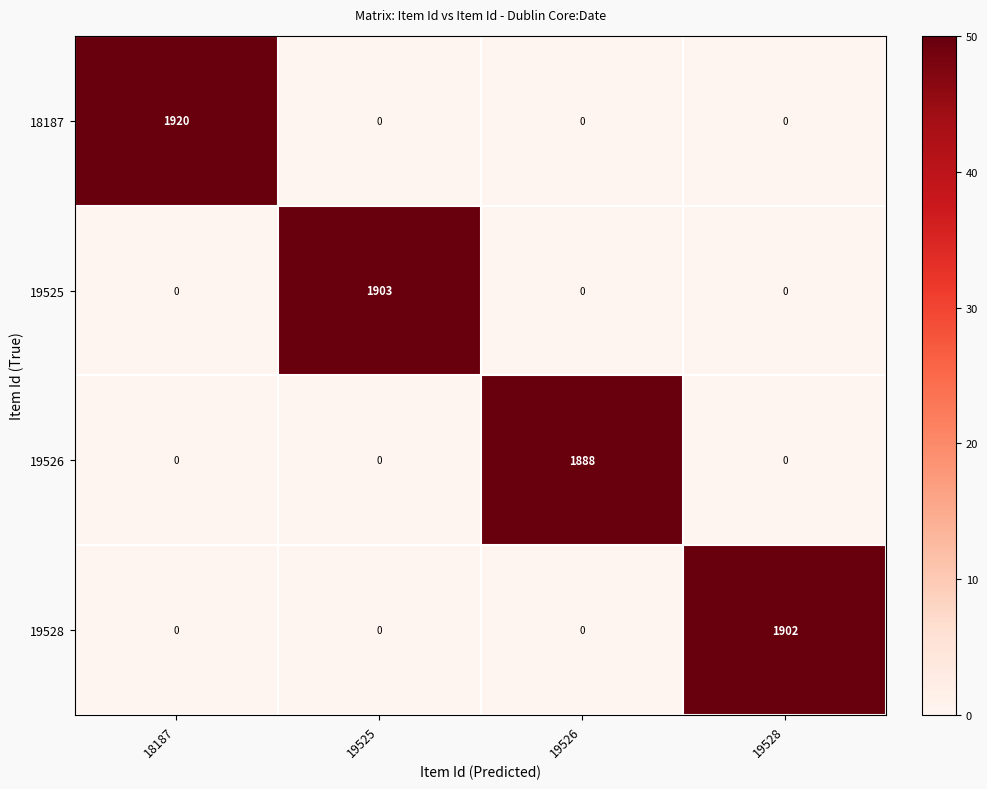

What is the spread (max minus min) of values at 19526?

1888